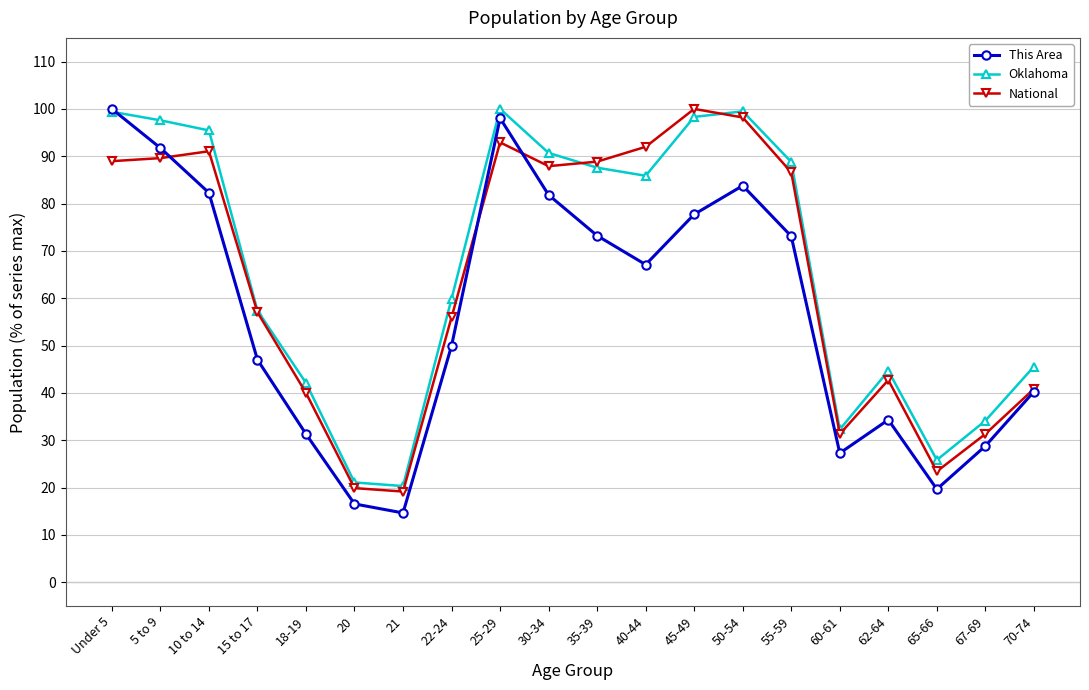

List the series in order of their overall mean, highest first.

Oklahoma, National, This Area